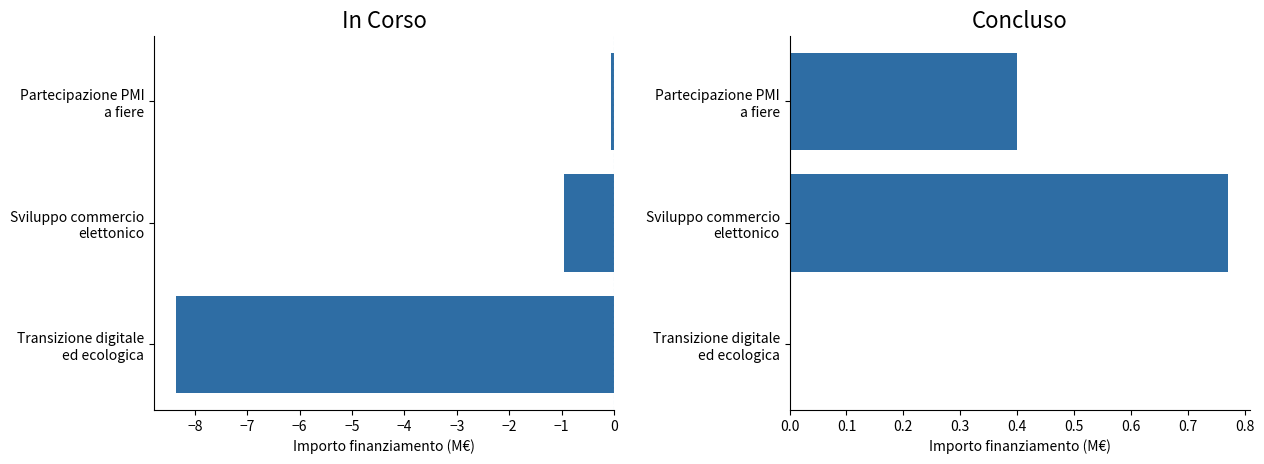

At how many categories does at least one series exceed 0?

2